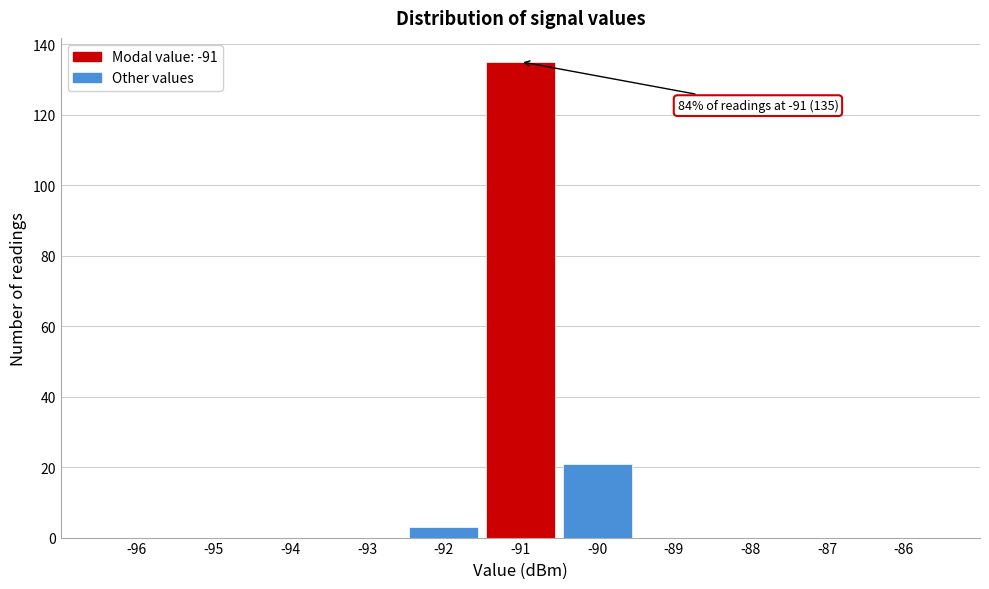

Reading right to left, list all the values displayed in this chart.

-86=0	-87=0	-88=0	-89=0	-90=21	-91=135	-92=3	-93=0	-94=0	-95=0	-96=0